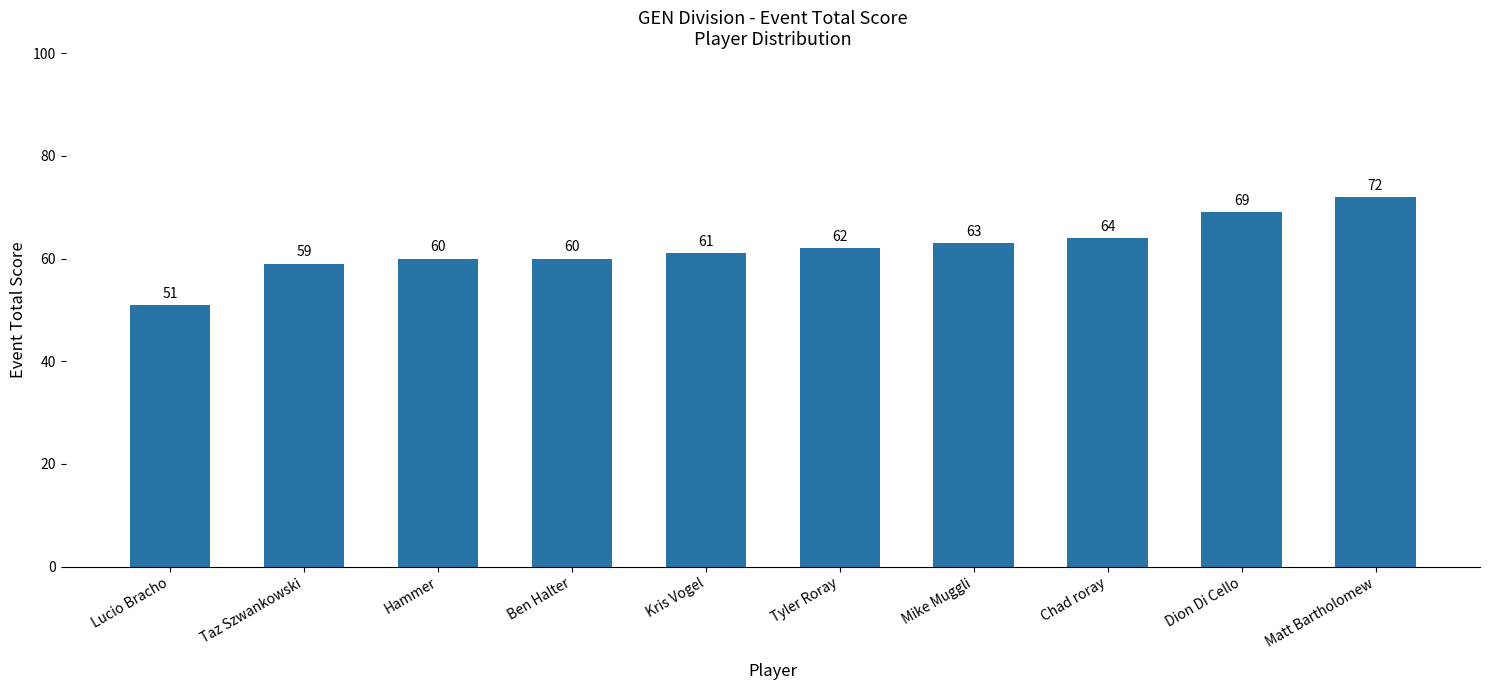

Does the chart contain any negative values?

No